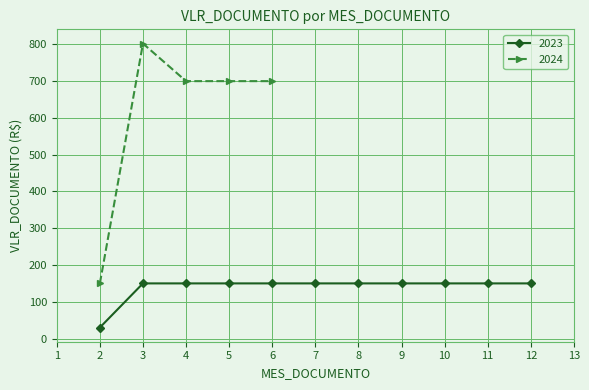

What is the maximum value for 2023?

150